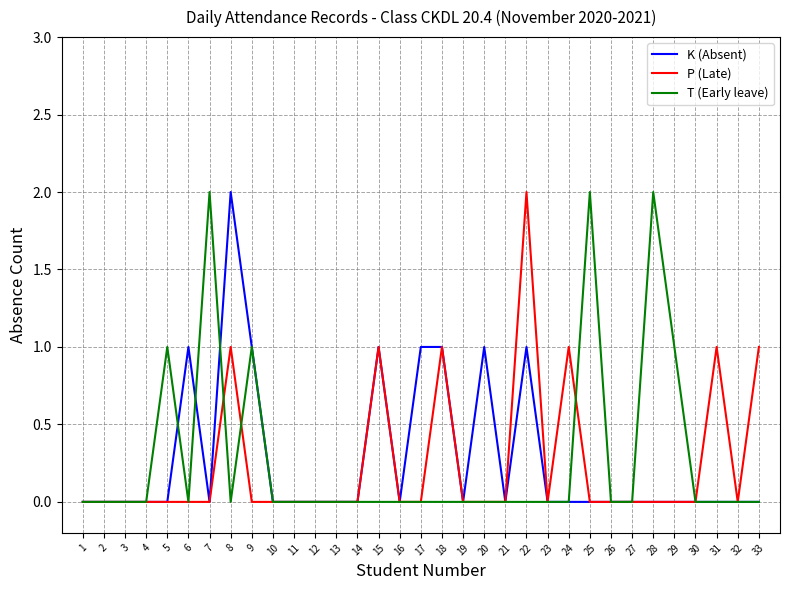

Which series changed the most between 28 and 30?

T (Early leave)